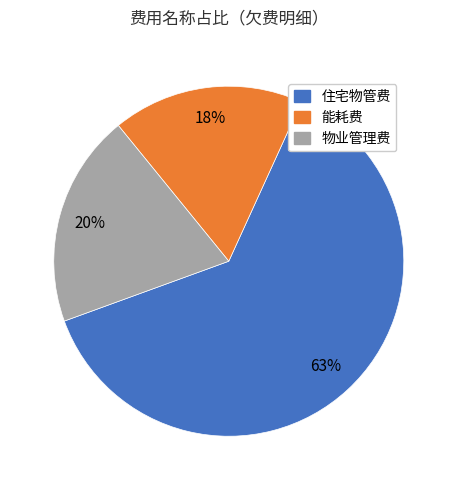

To the nearest percent, what is the combined percentage of 物业管理费 and 住宅物管费?

82%